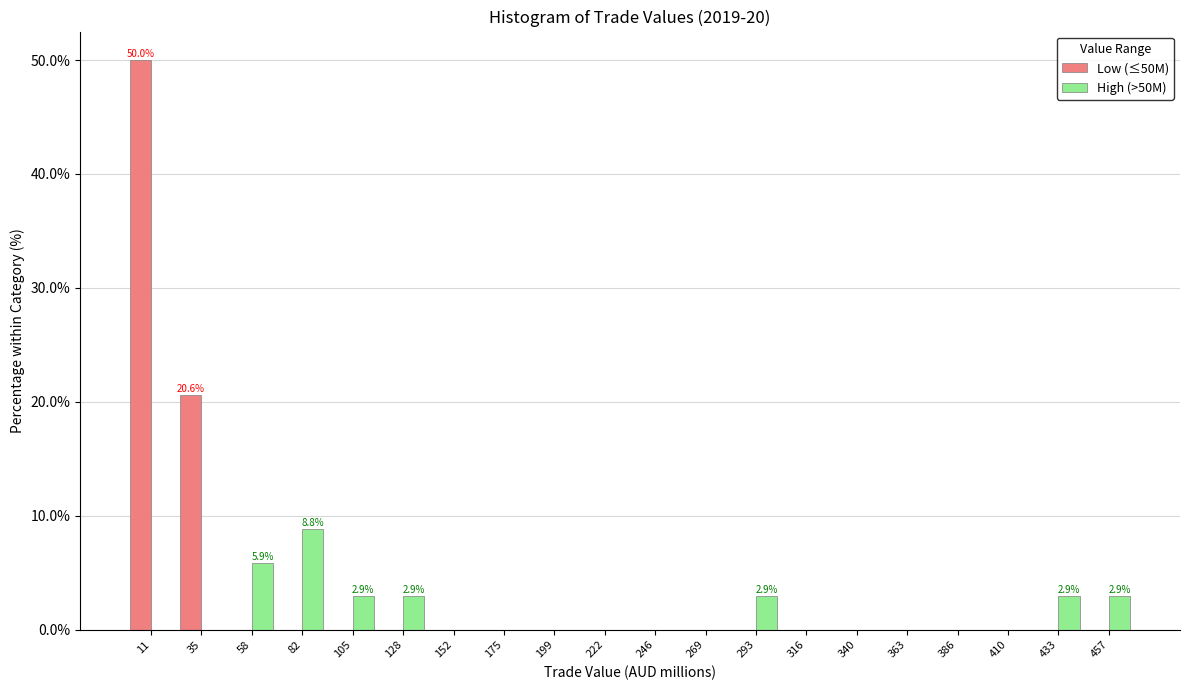

In the High (>50M) series, which range on the x-axis has the tallest bar?

70 to 95